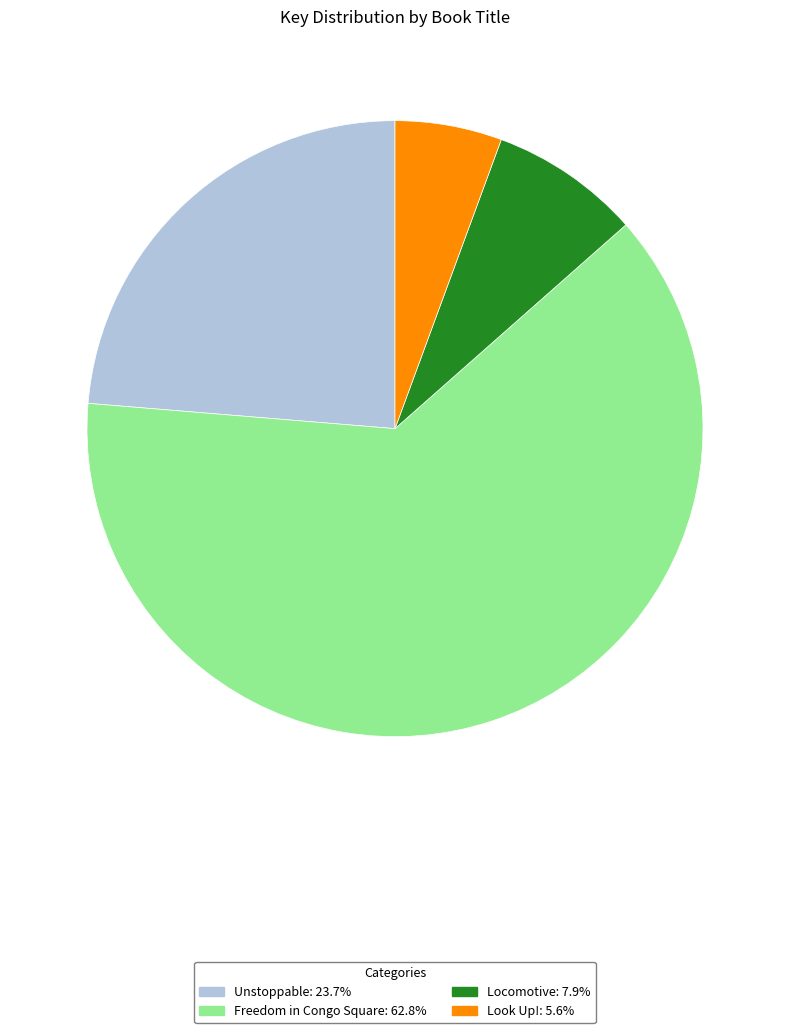

Combined, do Freedom in Congo Square and Look Up! account for over 50%?

Yes